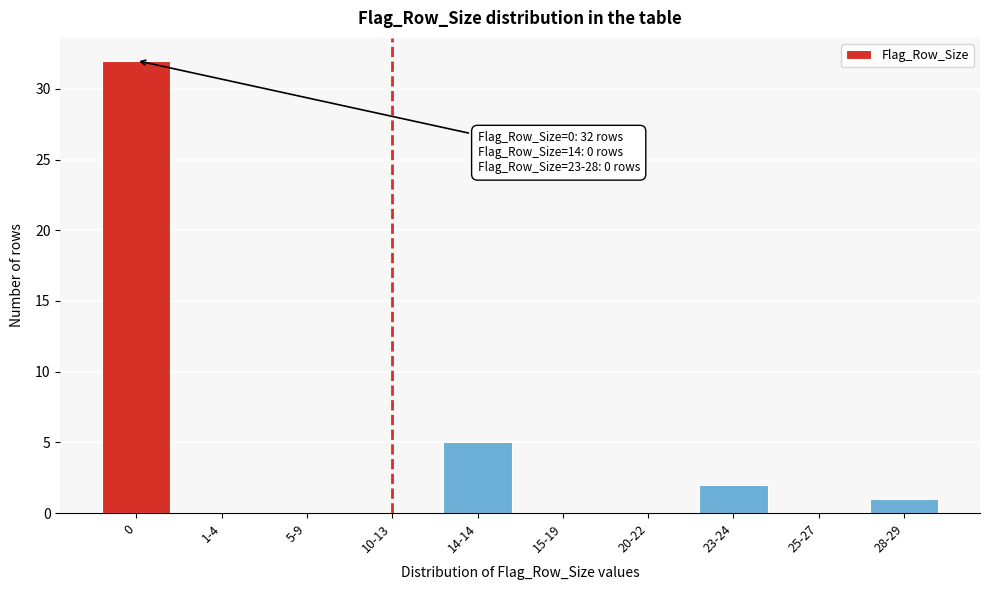

Reading left to right, list all the values displayed in this chart.

0=32	1-4=0	5-9=0	10-13=0	14-14=5	15-19=0	20-22=0	23-24=2	25-27=0	28-29=1